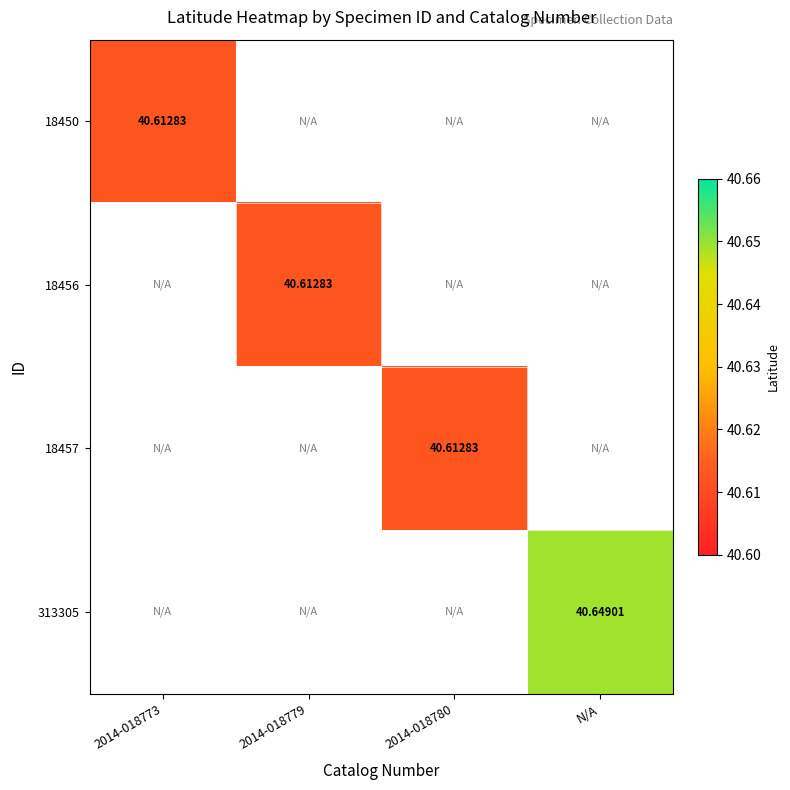

At 2014-018779, list the series in order from largest to smallest.

18450, 18456, 18457, 313305